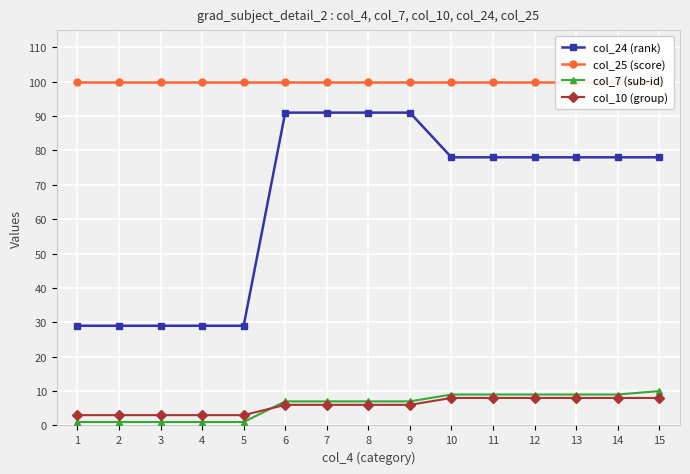

What is the average value of the col_7 (sub-id) series?

6